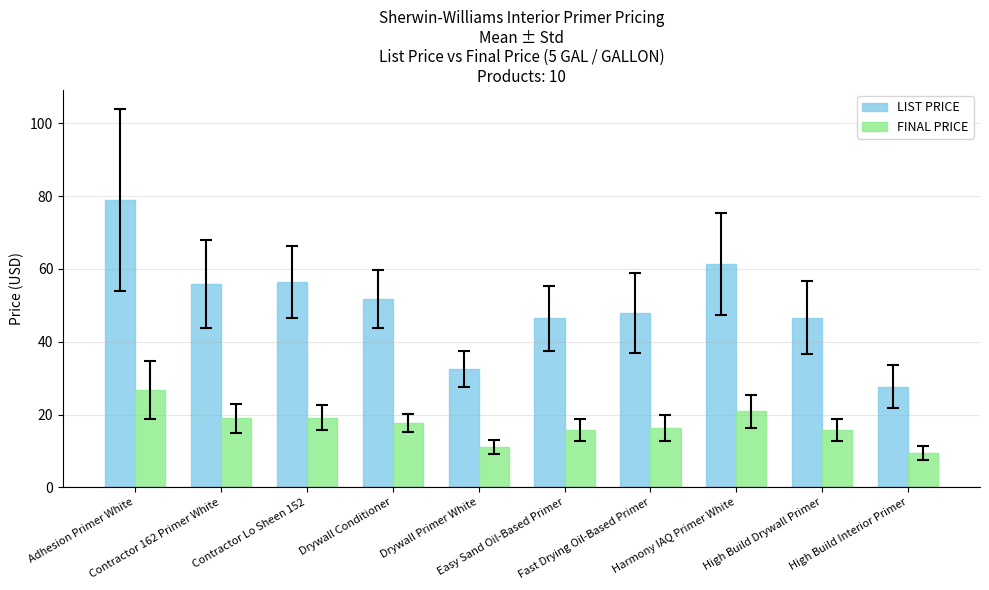

Which label corresponds to the smallest value in the chart?

High Build Interior Primer